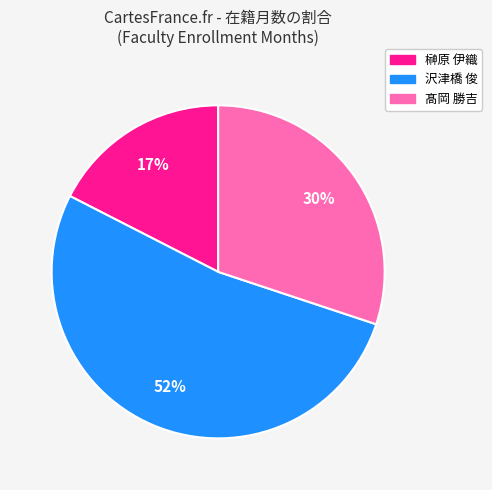

What is the ratio of the value at 髙岡 勝吉 to the value at 沢津橋 俊?

0.6